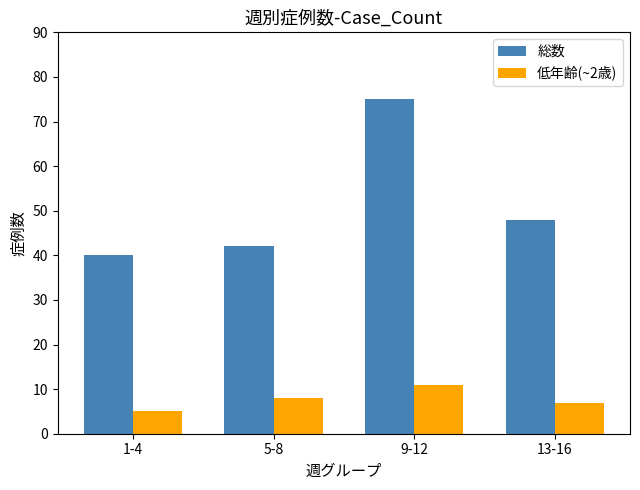

Count the number of categories in the chart.

4